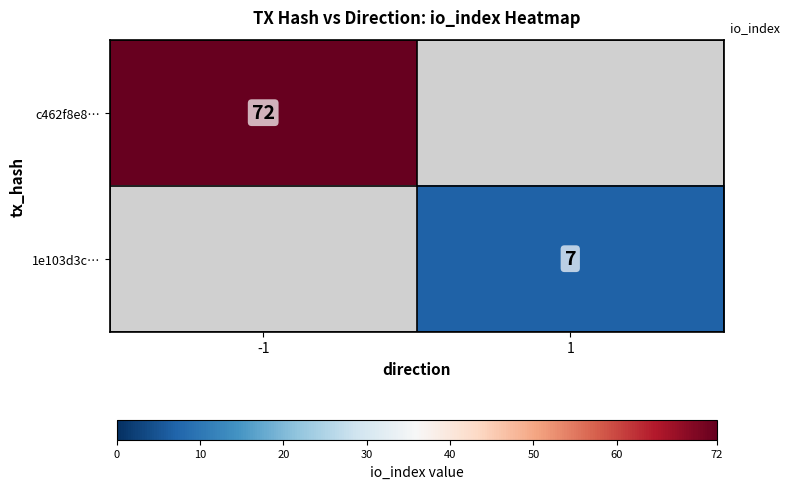

True or false: c462f8e8… has a value of 29 at -1.

False